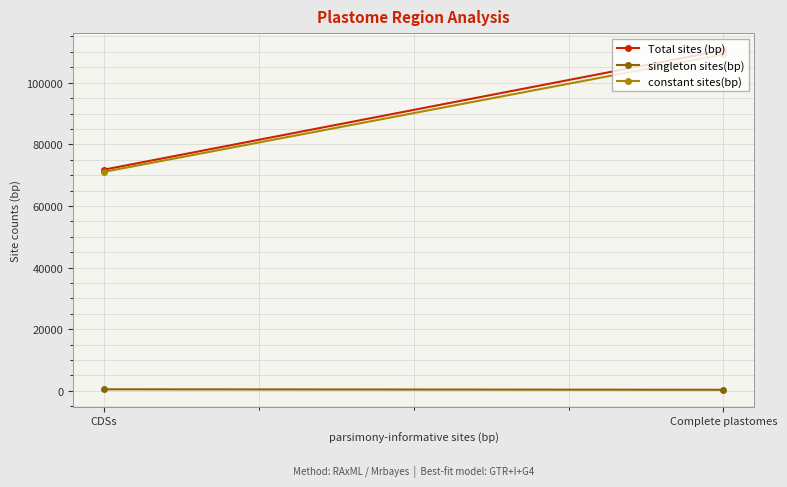

Is this an area chart (filled region under the line)?

No